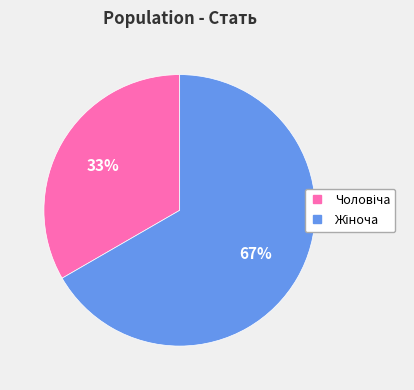

To the nearest percent, what is the average slice percentage?

50%